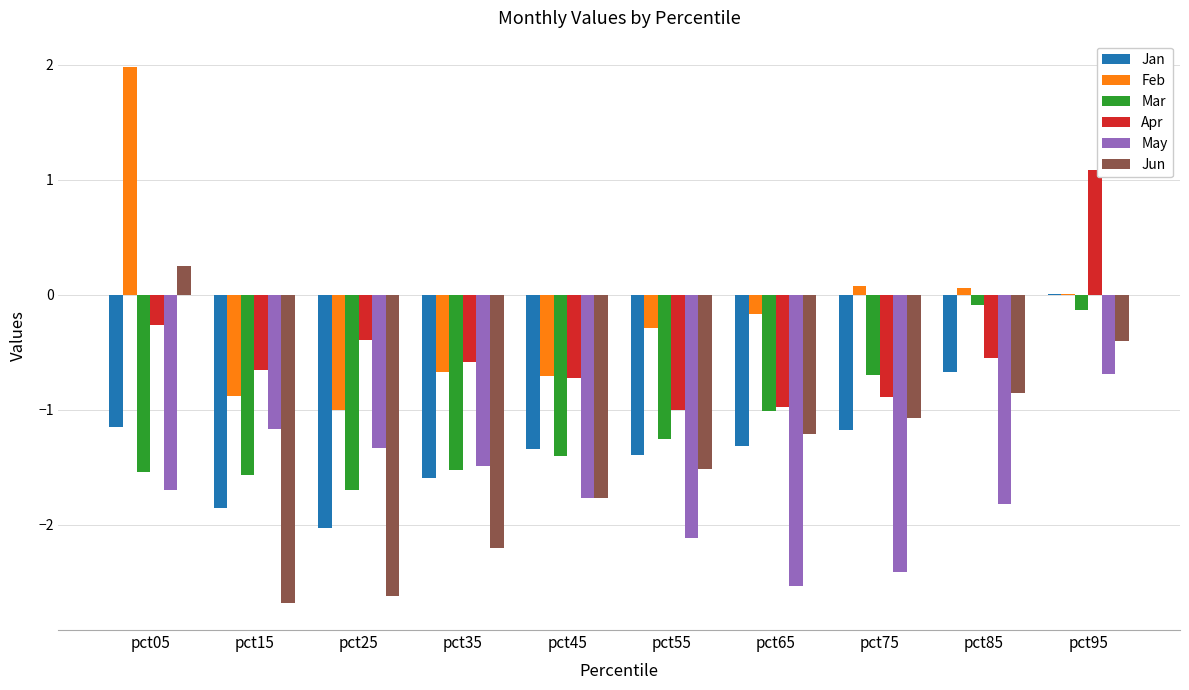

What are all the series names shown in the legend?

Jan, Feb, Mar, Apr, May, Jun